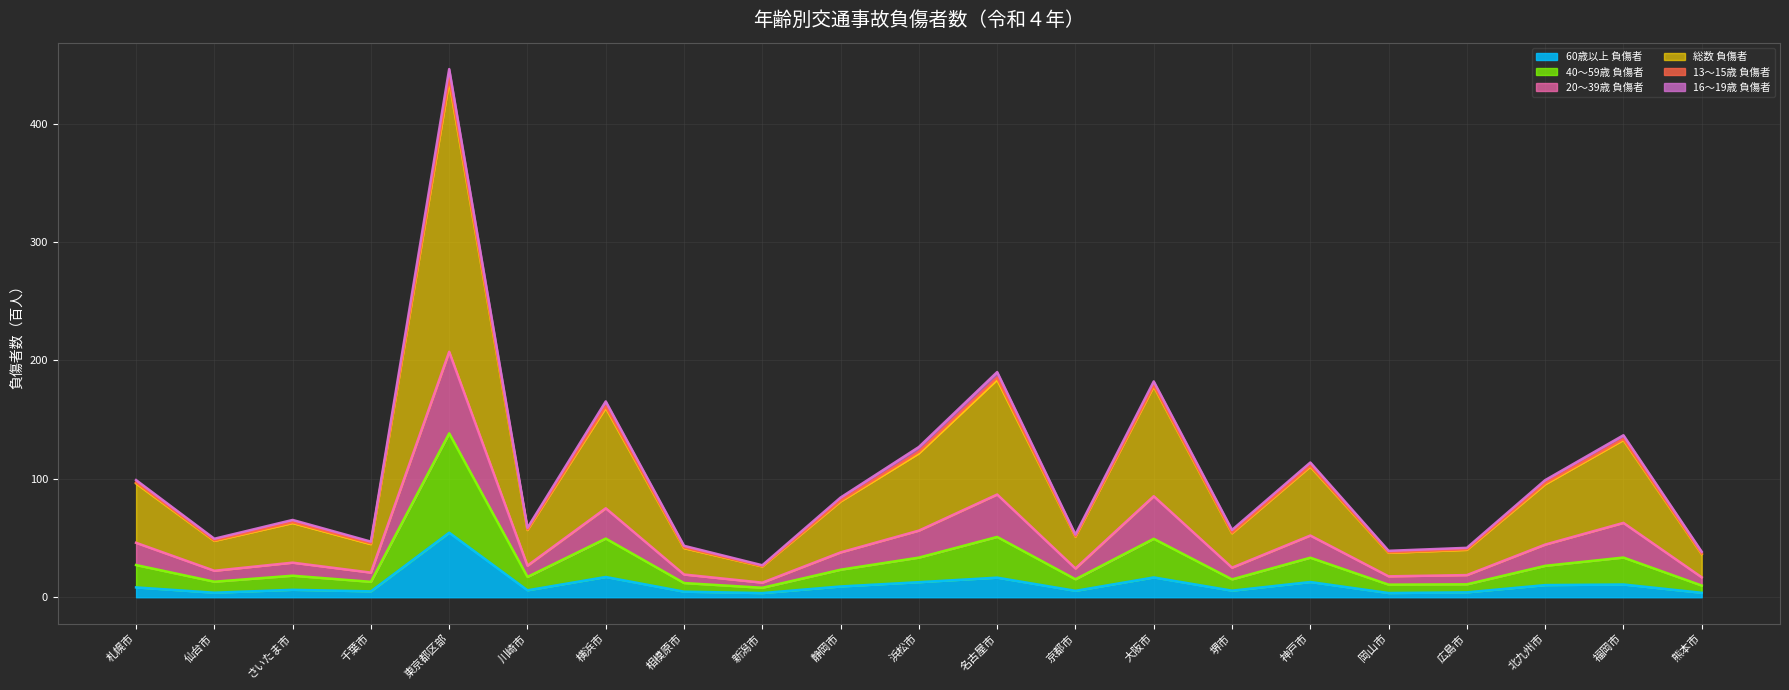

Where is the first local minimum for 総数 負傷者?

仙台市